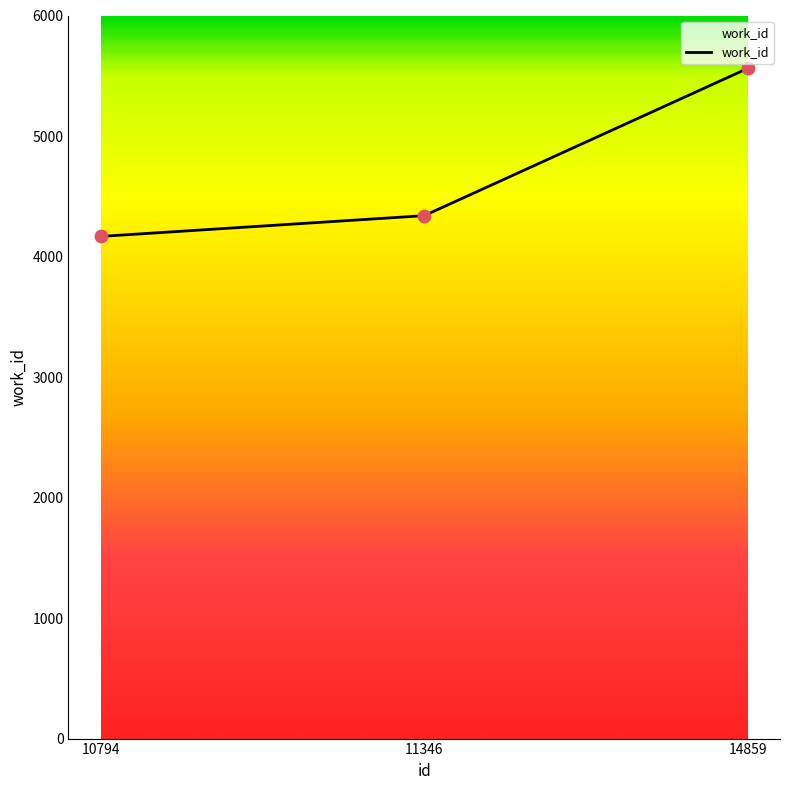

What is the change in value from 10794 to 14859?

+1394